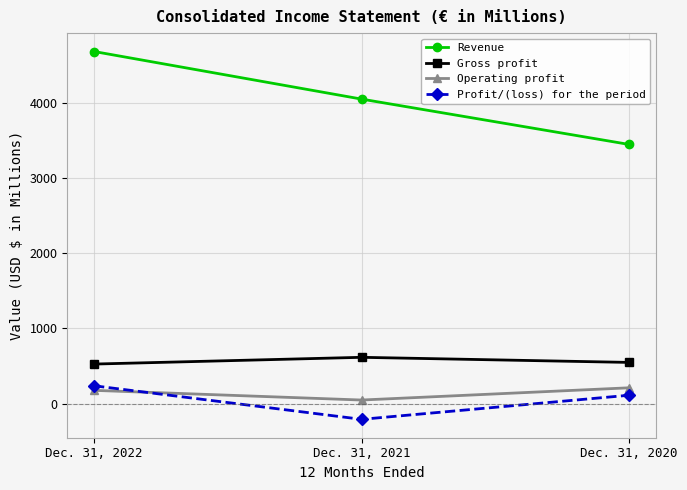

What is the value of the Gross profit point at the 3rd from the left?

548